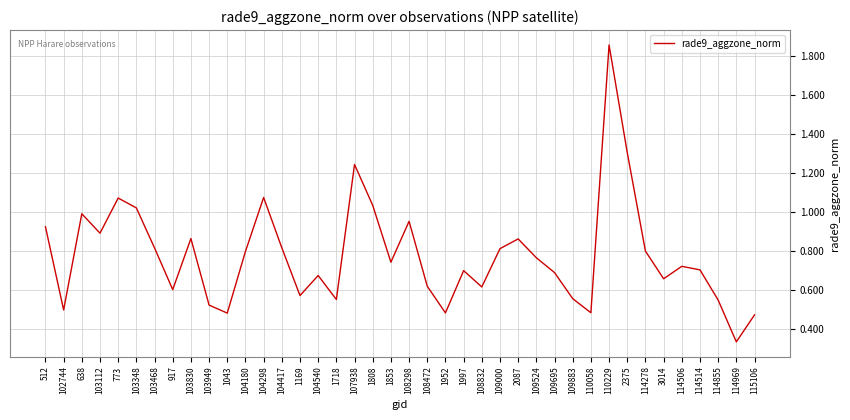

True or false: the data shows 1.9 at 104298.

False